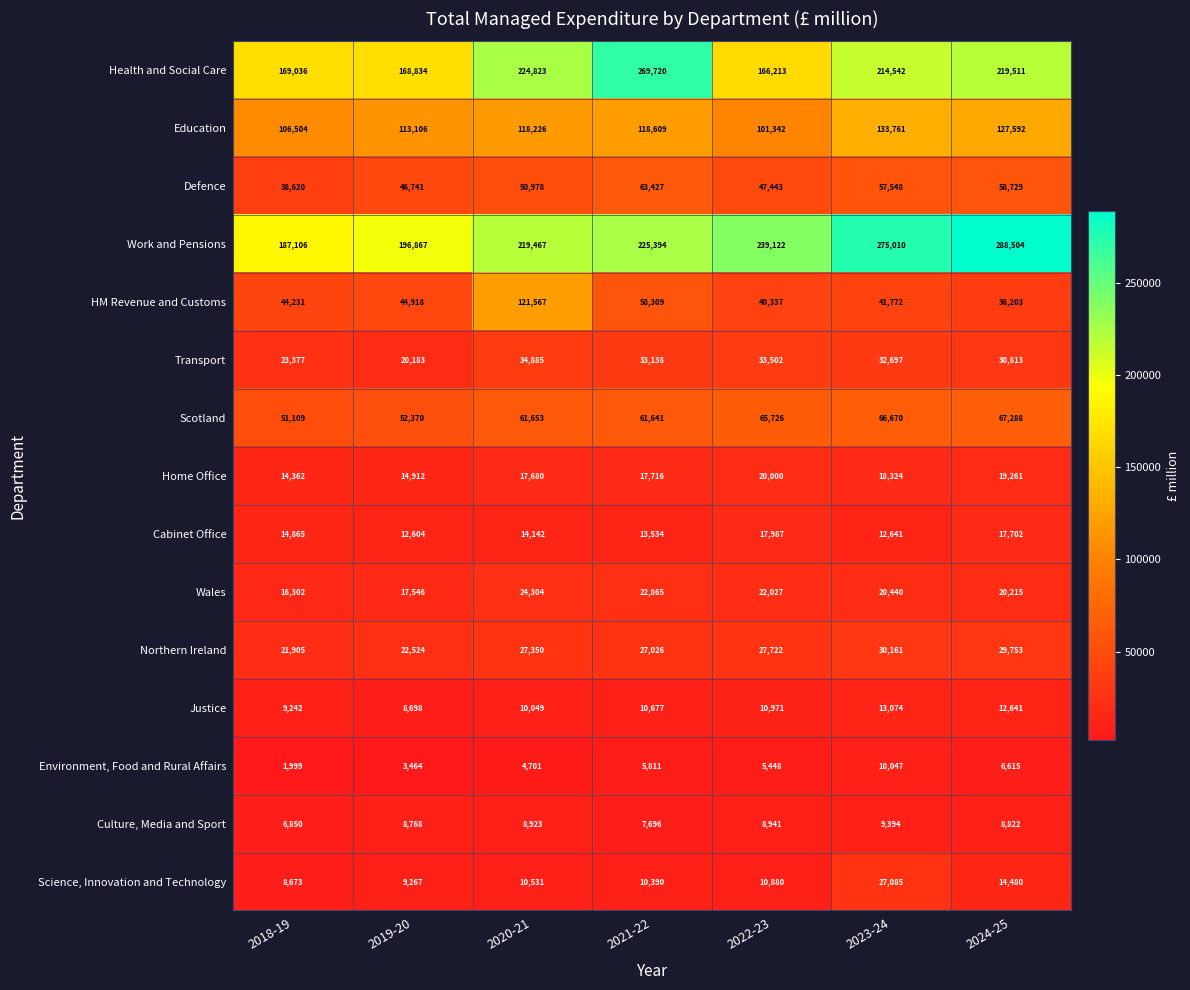

Which series has the largest total across all categories?

Work and Pensions